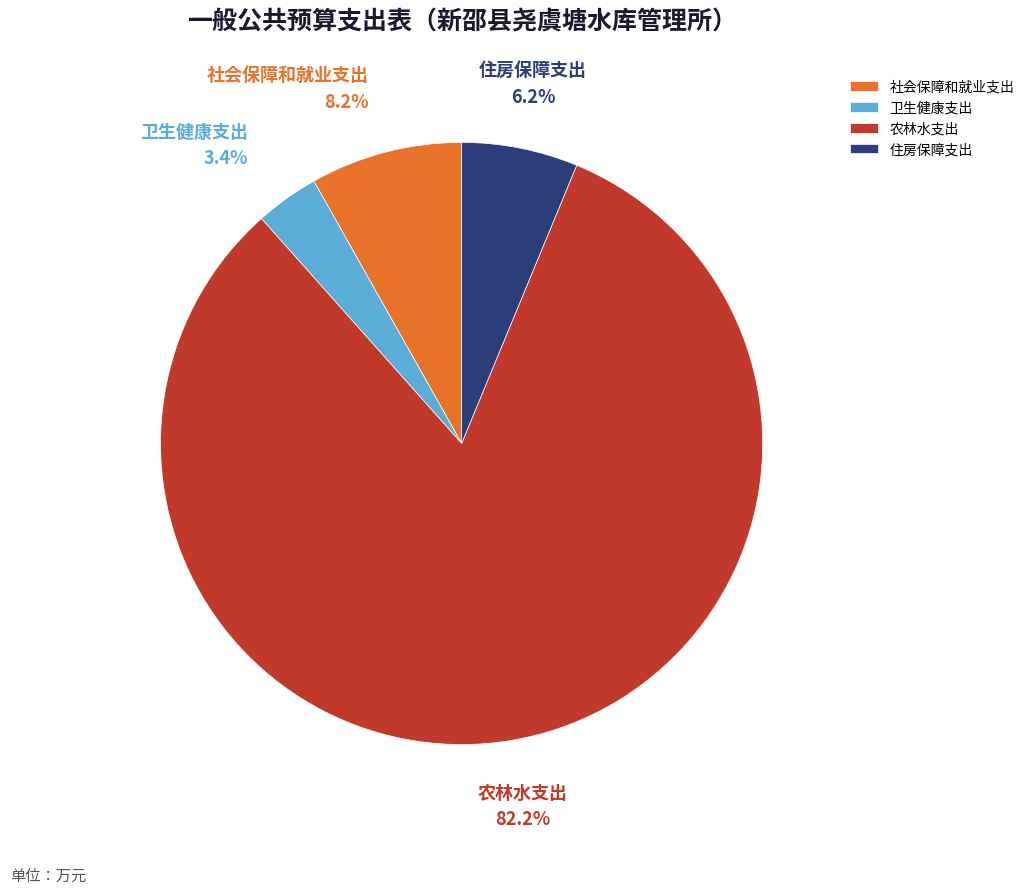

Which slice is the smallest?

卫生健康支出